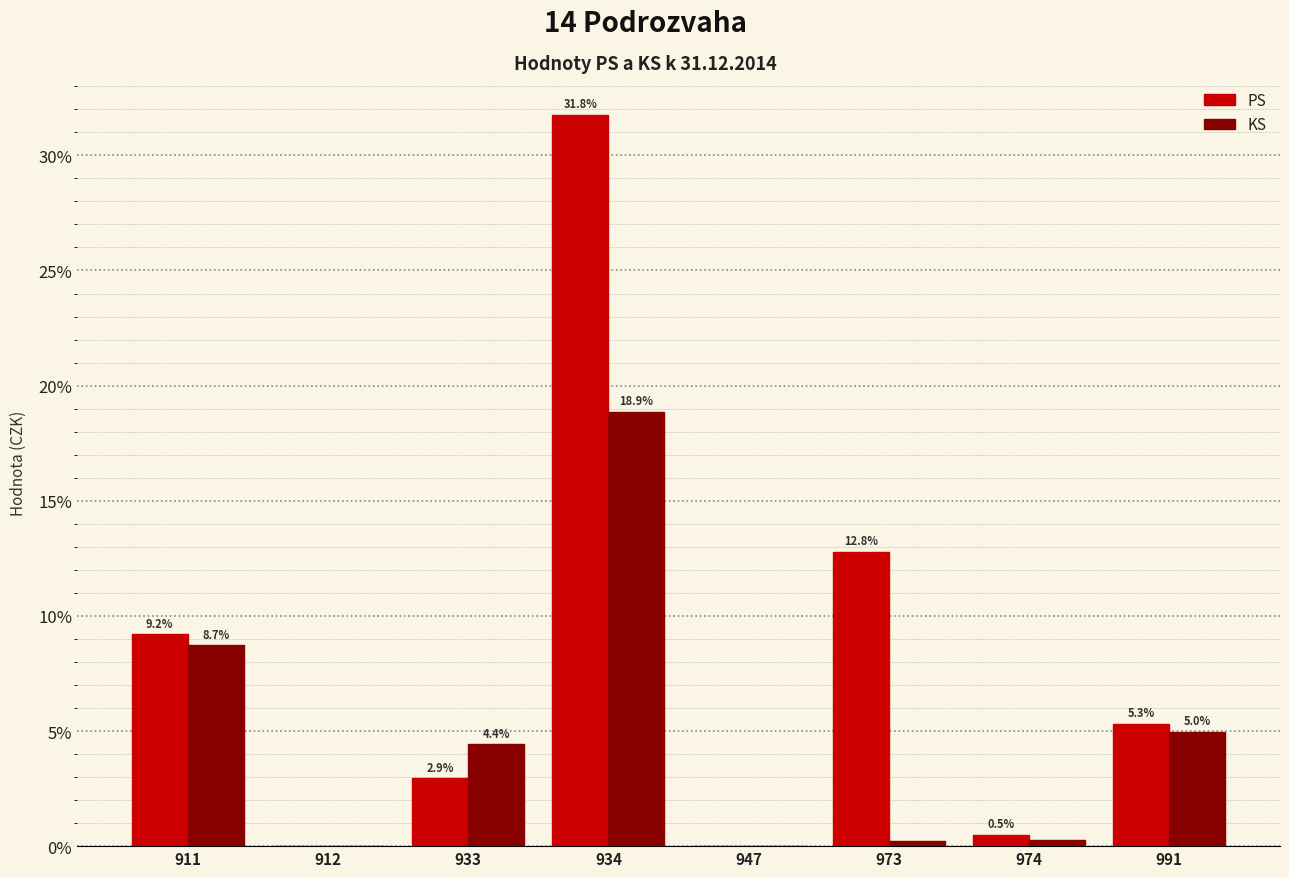

Is the value of PS at 933 greater than the value of KS at 991?

No